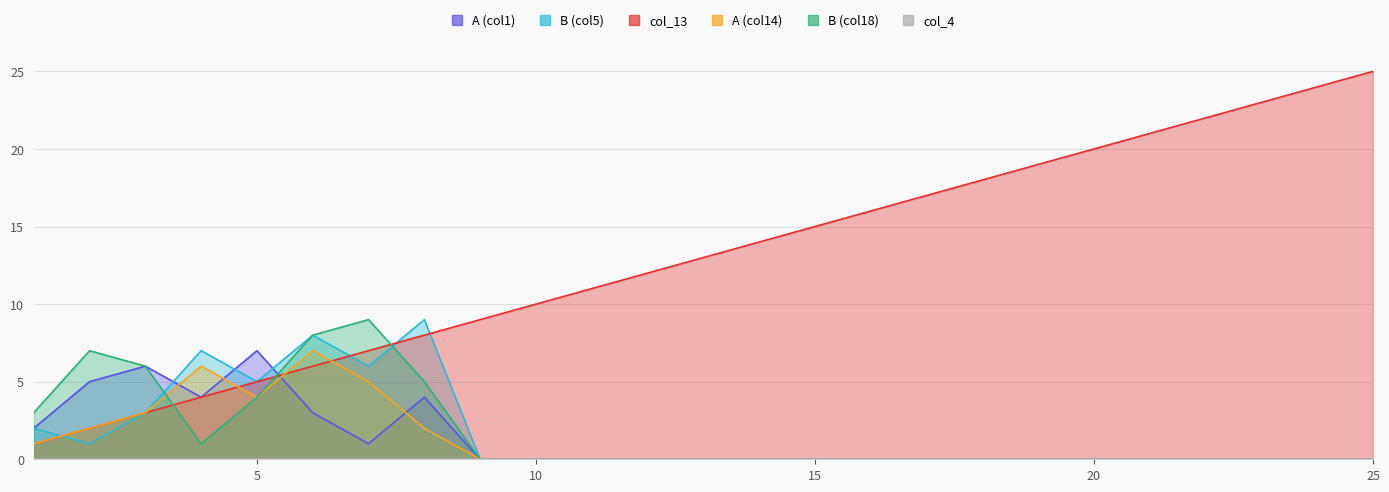

Which category has the highest value in the B (col18) series?

7